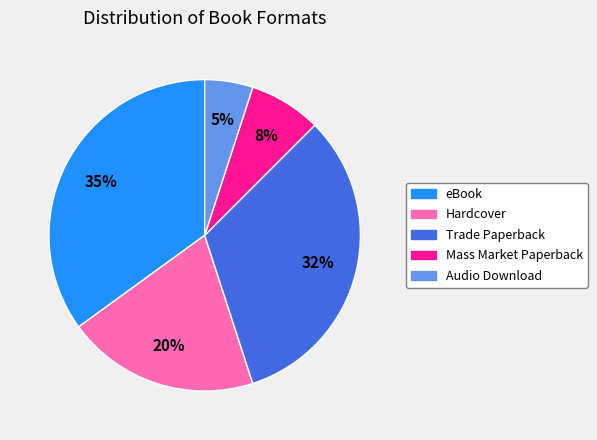

To the nearest percent, what is the difference between the largest and smallest slice percentages?

30%